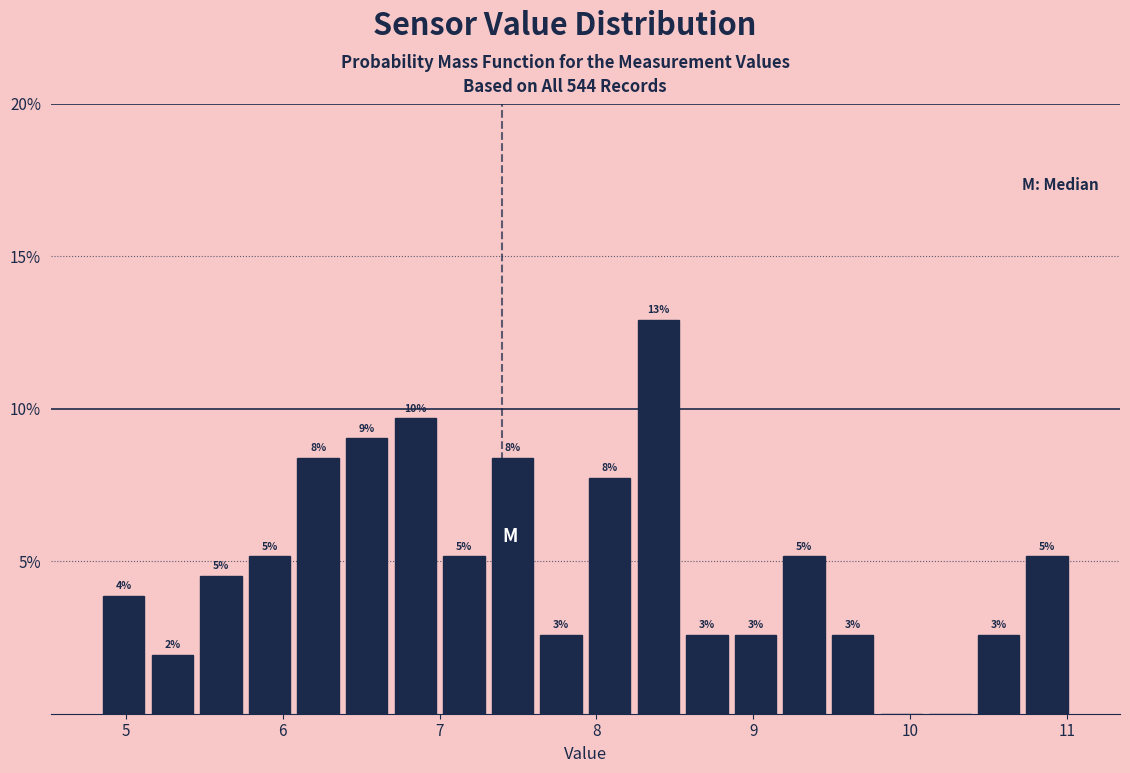

Around what value on the x-axis is the tallest bar? Give the approximate position of its centre, as read against the axis.

8.4